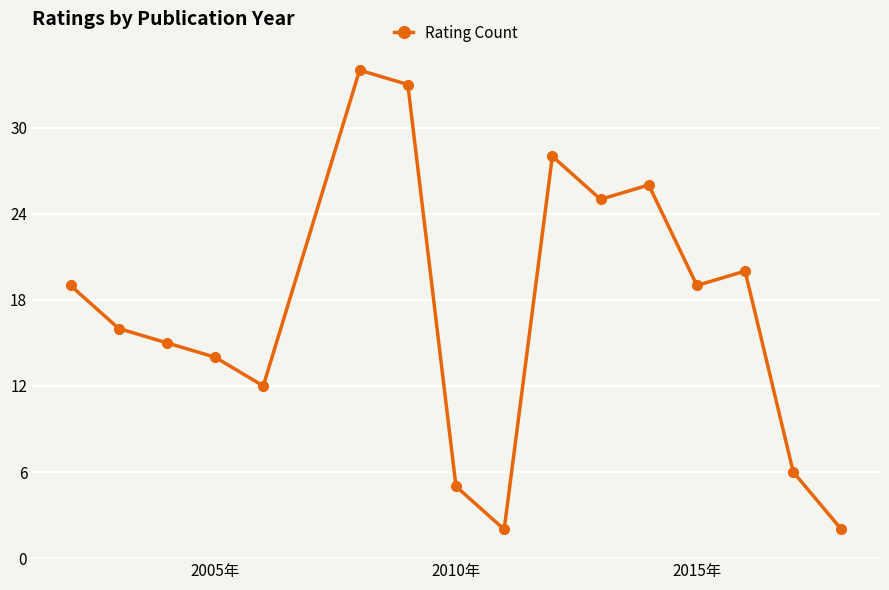

Reading right to left, list all the values displayed in this chart.

2	6	20	19	26	25	28	2	5	33	34	12	14	15	16	19